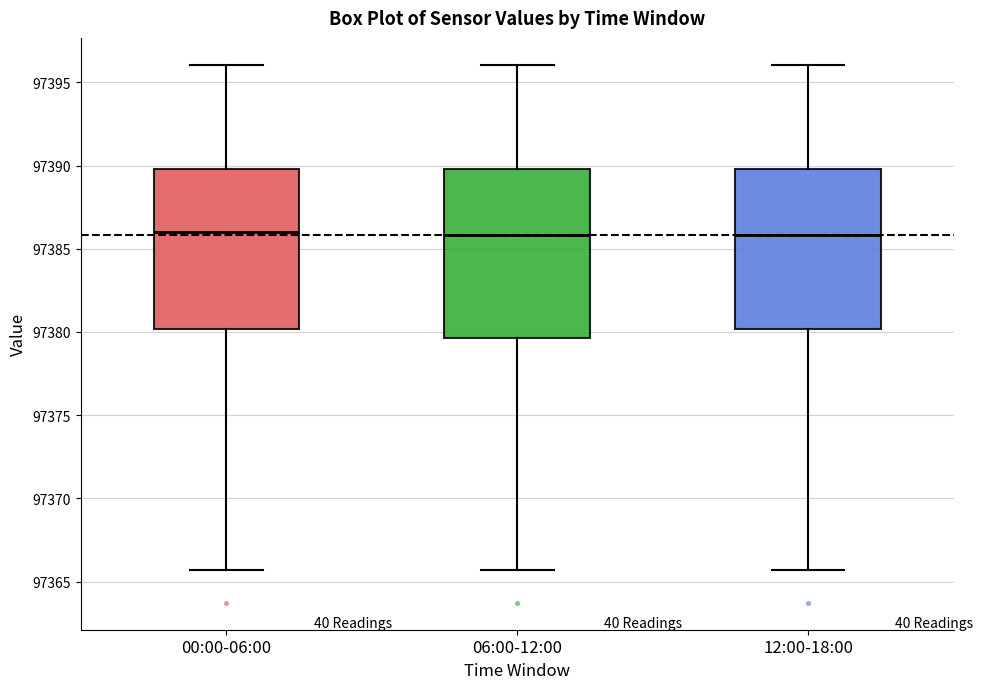

Reading left to right, transcribe this box plot: for each box, give where its median line is, the range the box spans, and where its two whiskers end, as read against the y-axis. The values are not printed on the chart, so give them approximately, as read against the axis.

00:00-06:00: median 97386.0, box 97380.0 to 97390.0, whiskers 97365.5 to 97396.0
06:00-12:00: median 97386.0, box 97379.5 to 97390.0, whiskers 97365.5 to 97396.0
12:00-18:00: median 97386.0, box 97380.0 to 97390.0, whiskers 97365.5 to 97396.0